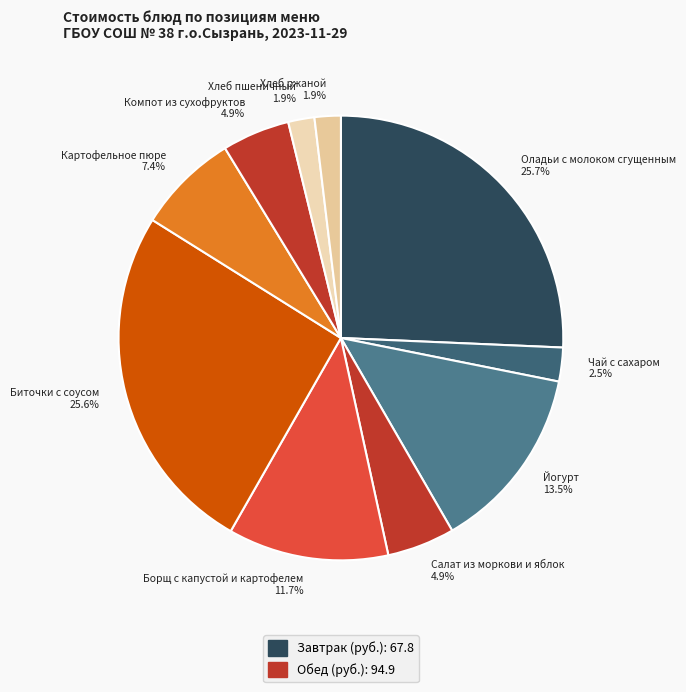

Do Йогурт 13.5% and Хлеб ржаной 1.9% together represent more than half of the pie?

No